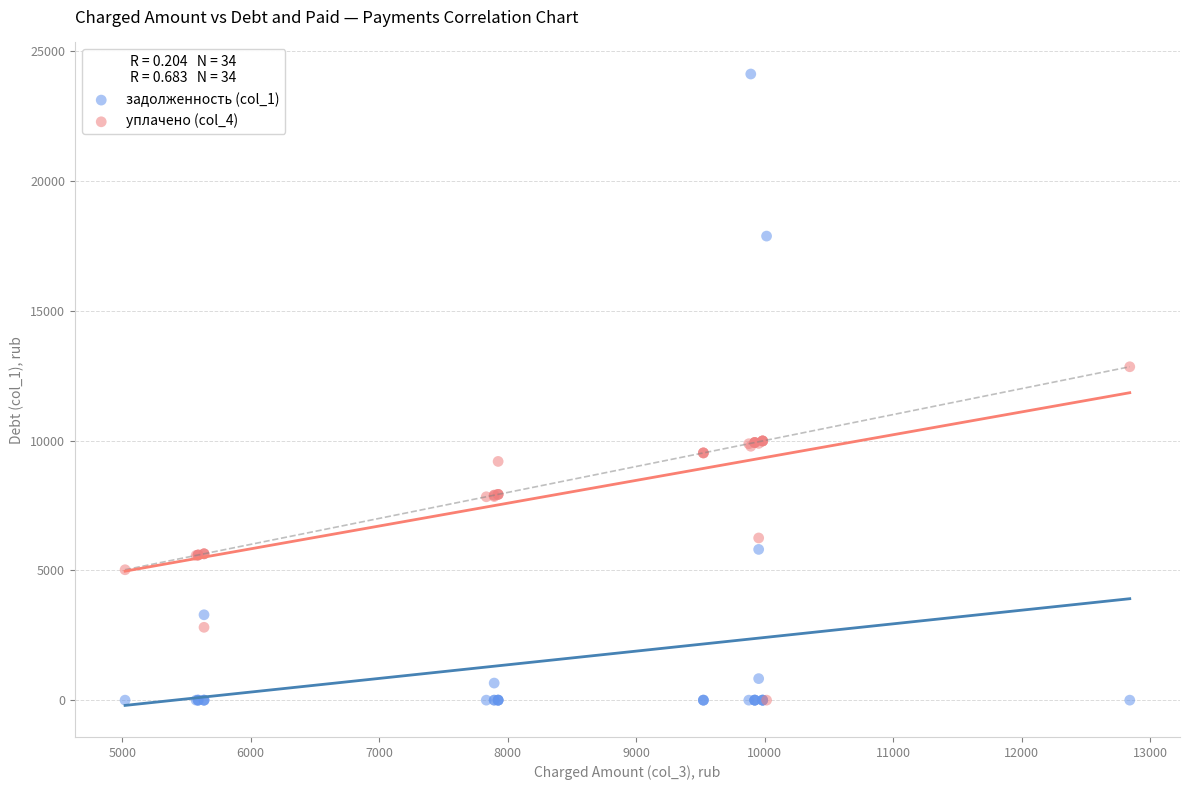

Across all series, what Y value is closest to 12058?

12841.1